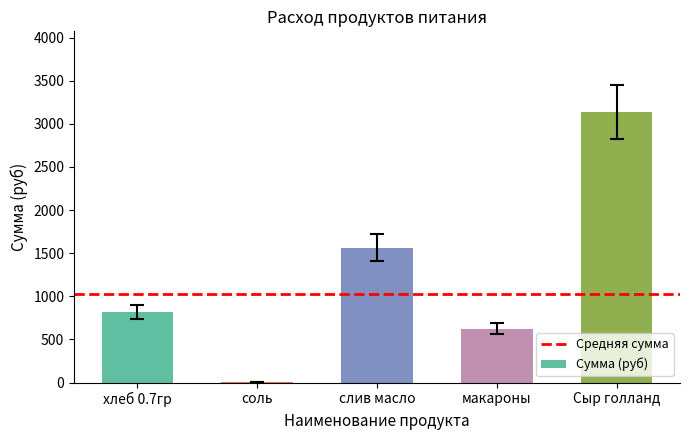

At which category does the chart reach its peak across all series?

Сыр голланд